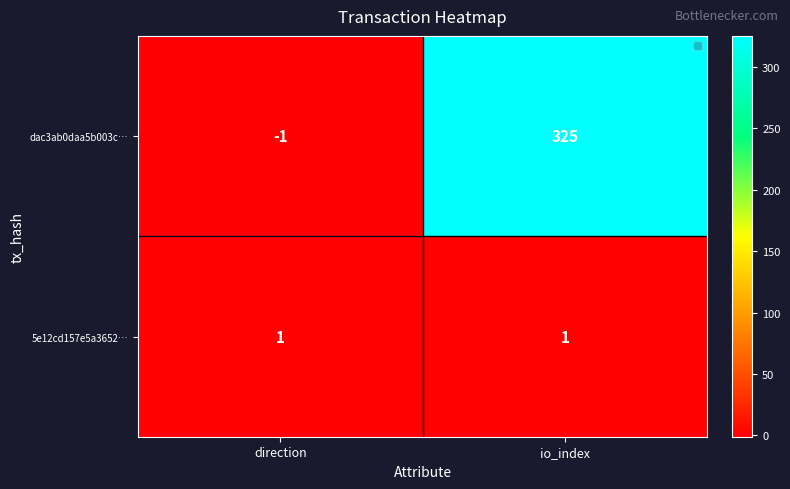

Is the value of dac3ab0daa5b003c… at io_index greater than the value of 5e12cd157e5a3652… at io_index?

Yes